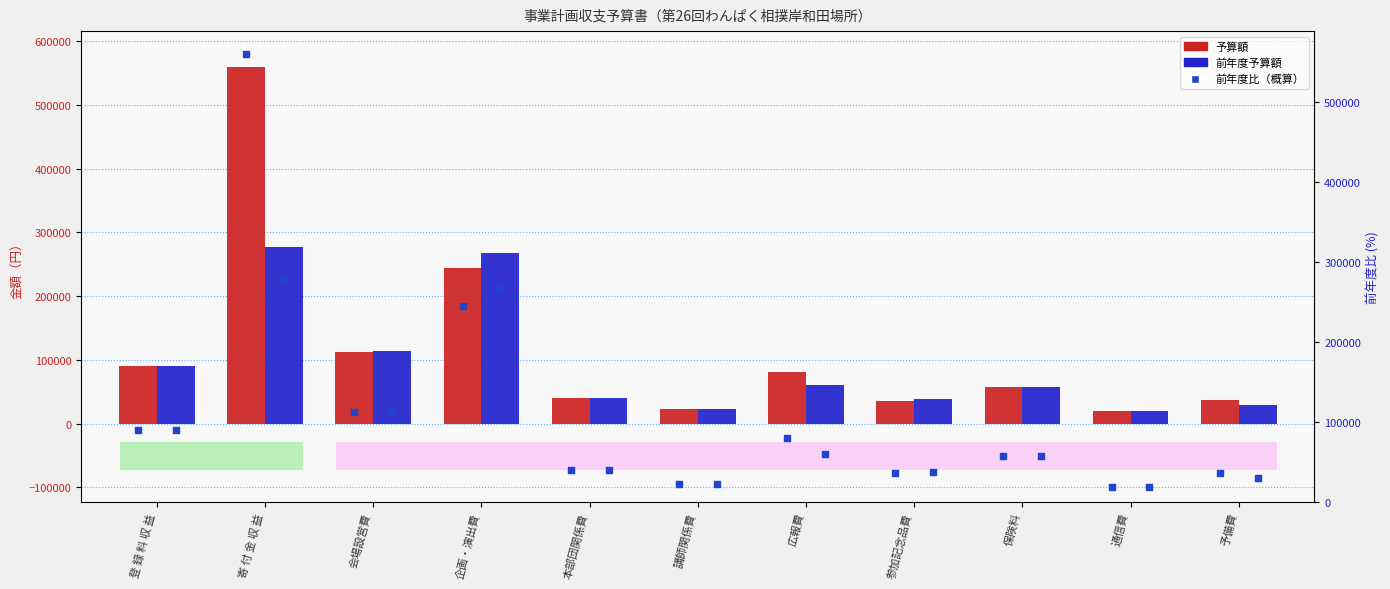

Is the value of 予算額 (pct) at 企画・演出費 greater than the value of 前年度予算額 at 本部団関係費?

Yes